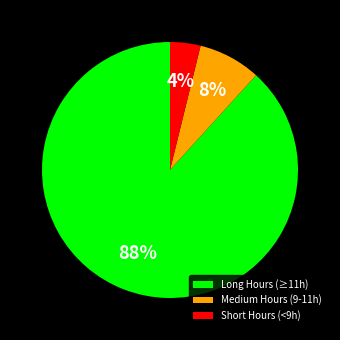

Count the number of slices in the pie.

3